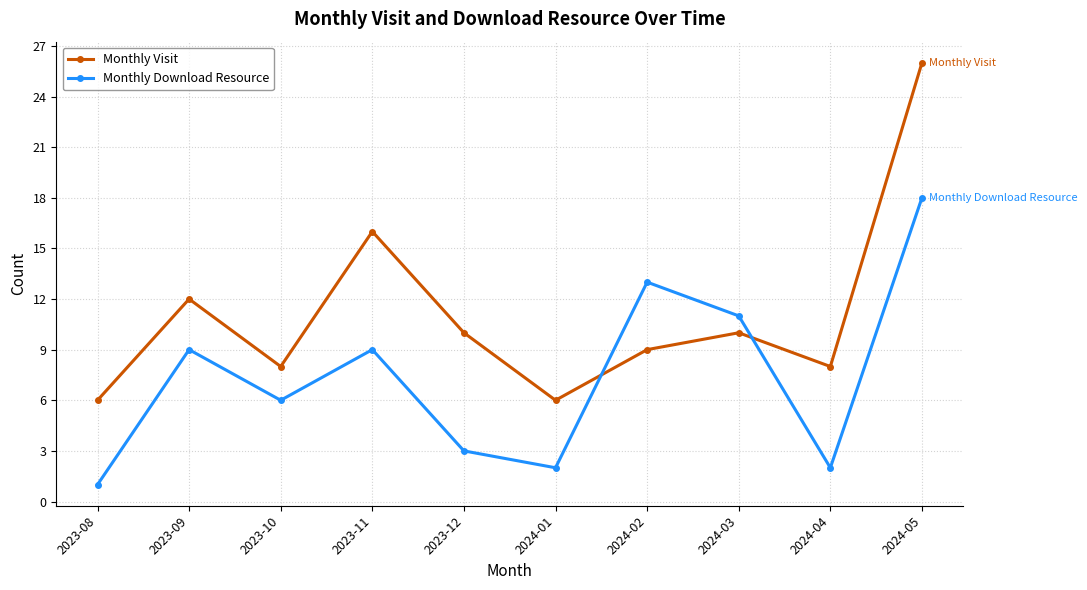

In Monthly Download Resource, how many points are lower than both neighbors (excluding endpoints)?

3